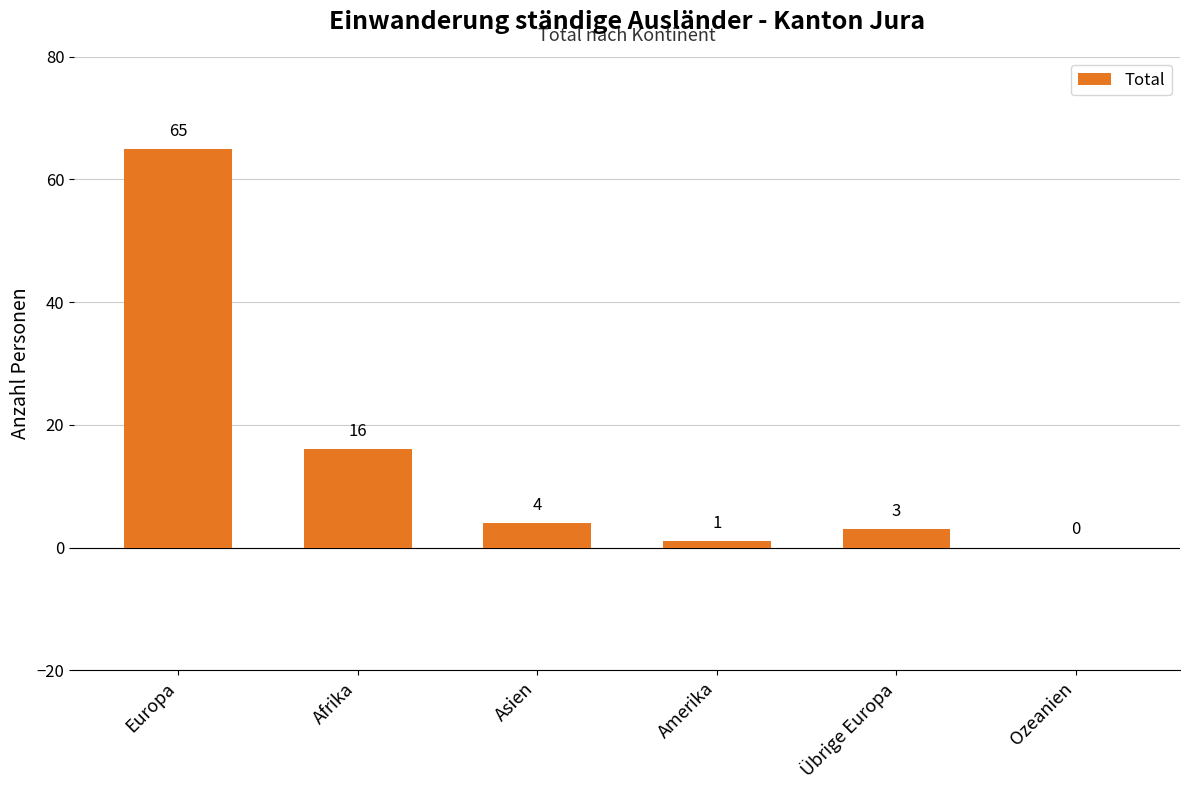

Between Übrige Europa and Asien, which is larger?

Asien